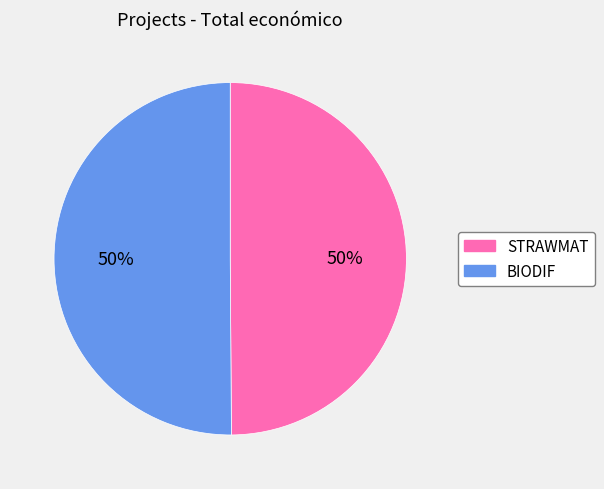

What percentage is the BIODIF slice, to the nearest percent?

50%